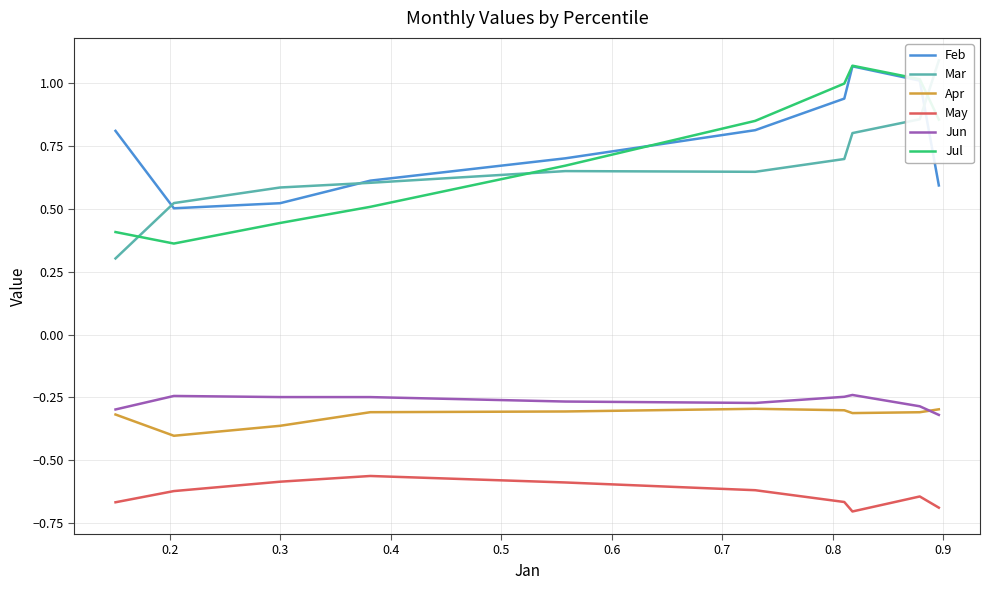

What is the label of the 7th point from the right?

0.4